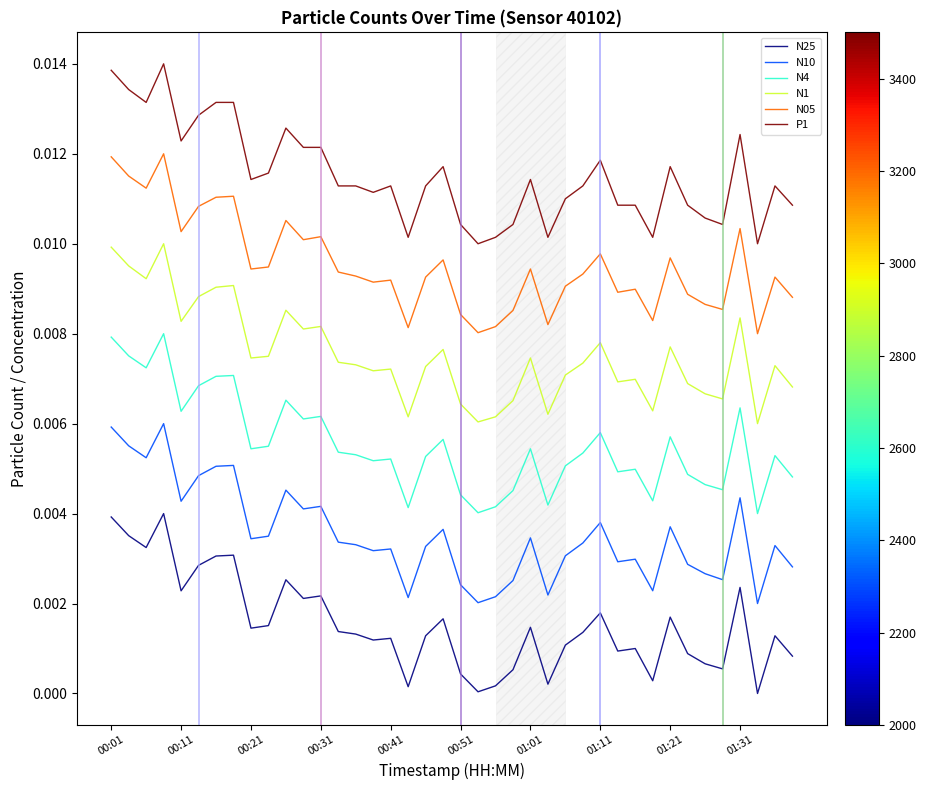

In N4, how many points are higher than both neighbors (excluding endpoints)?

12